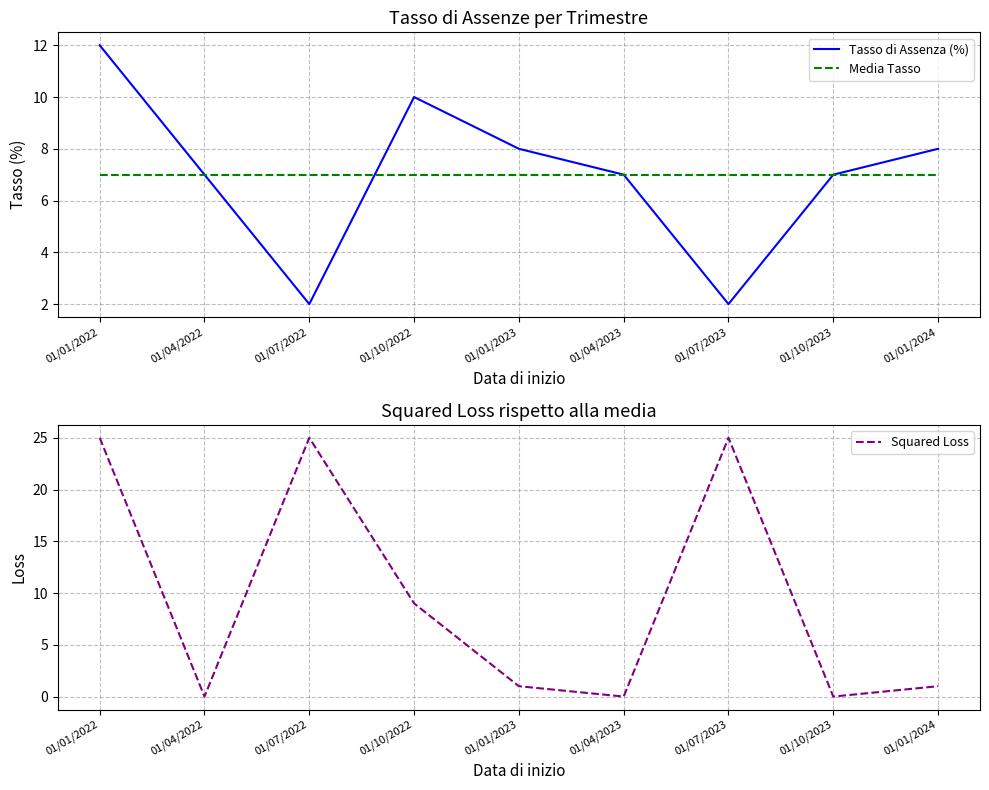

Which series has the largest total across all categories?

Squared Loss